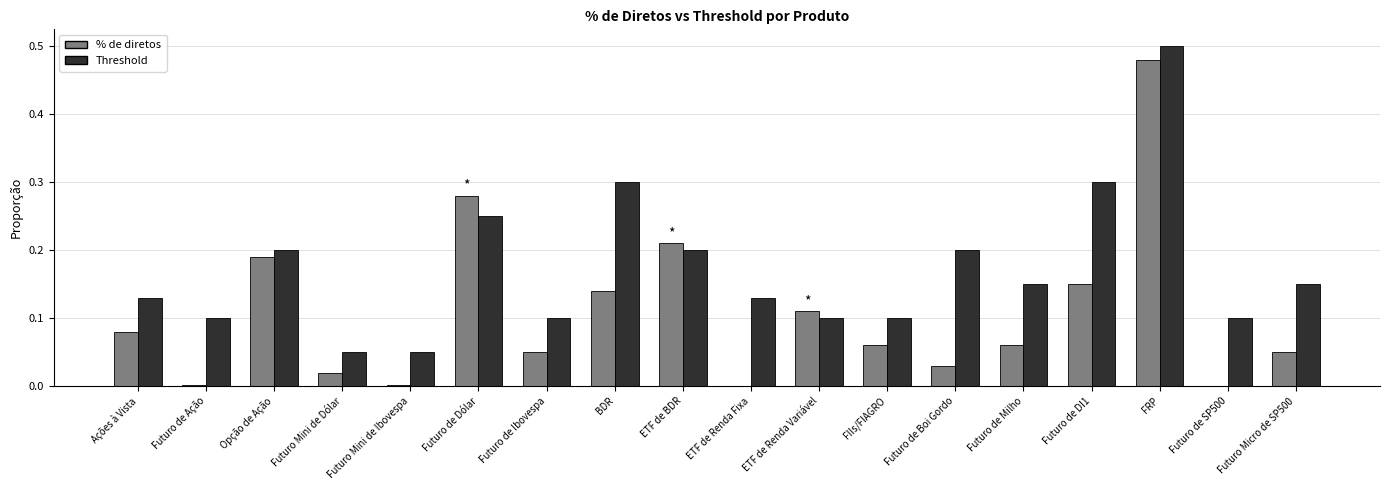

The value of Threshold at ETF de BDR is 0.1. True or false?

False